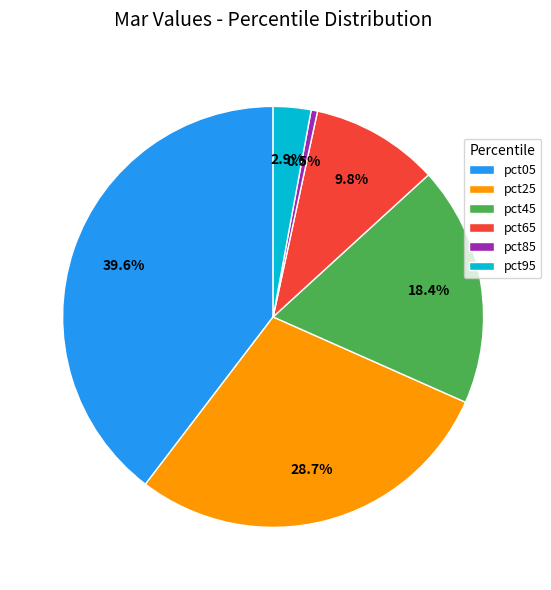

Which slice is the largest?

pct05